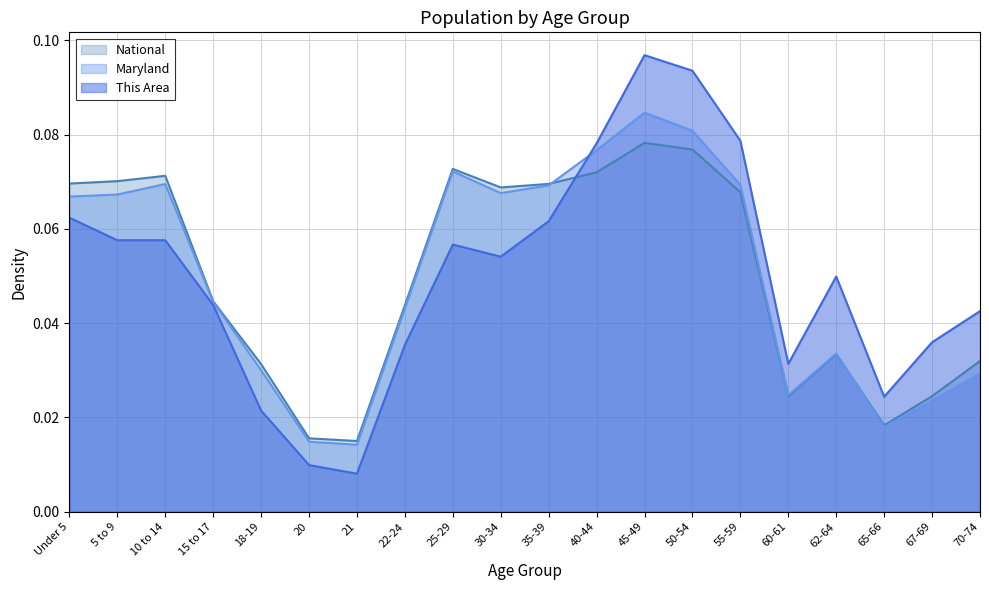

The value of Maryland at 45-49 is 0.1. True or false?

True